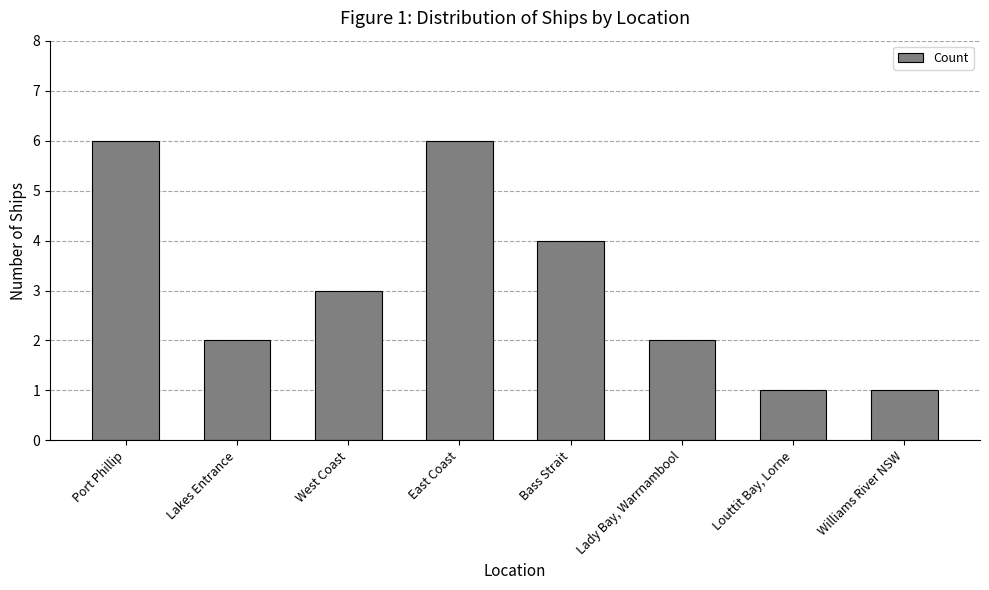

What is the difference between the second highest and minimum values?

5